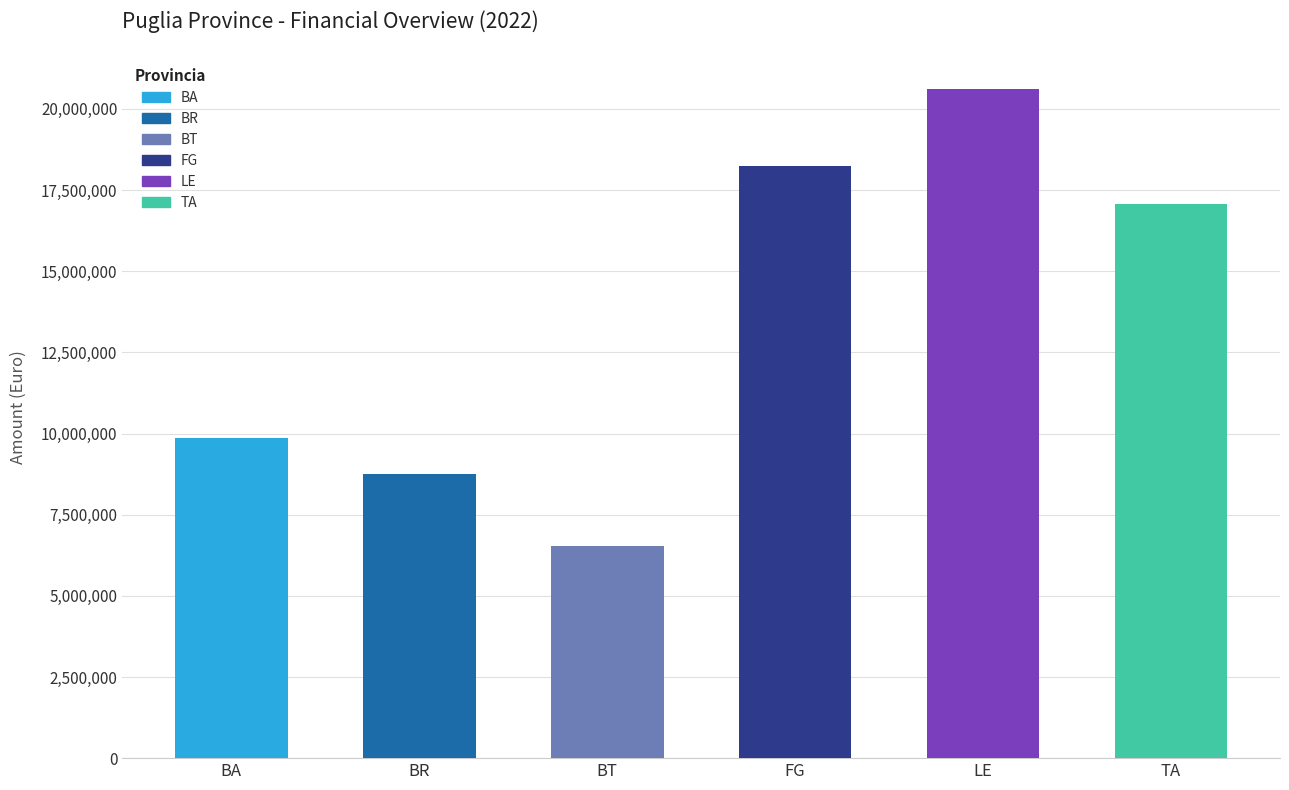

What value does the data have at BA?

9859767.8